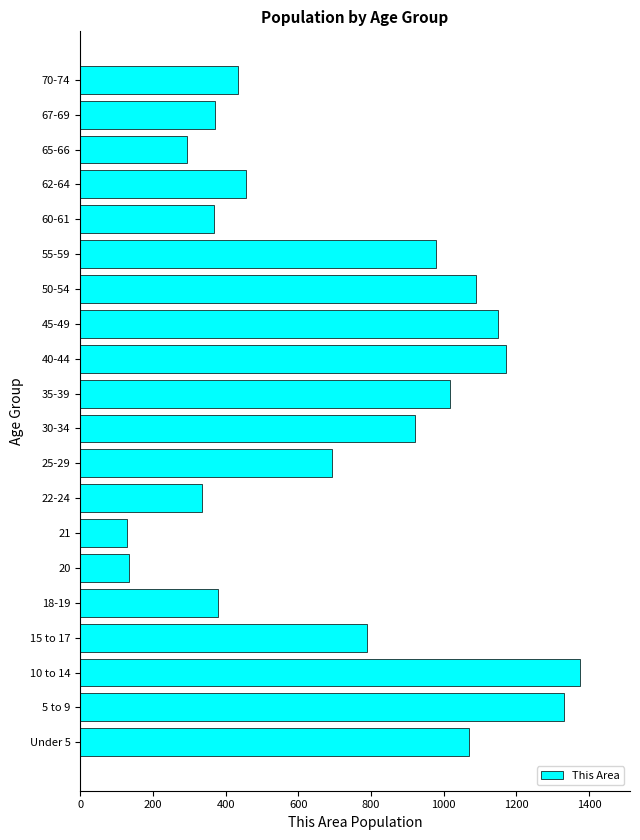

Approximately how many times larger is the value at 10 to 14 compared to Under 5?

1.3